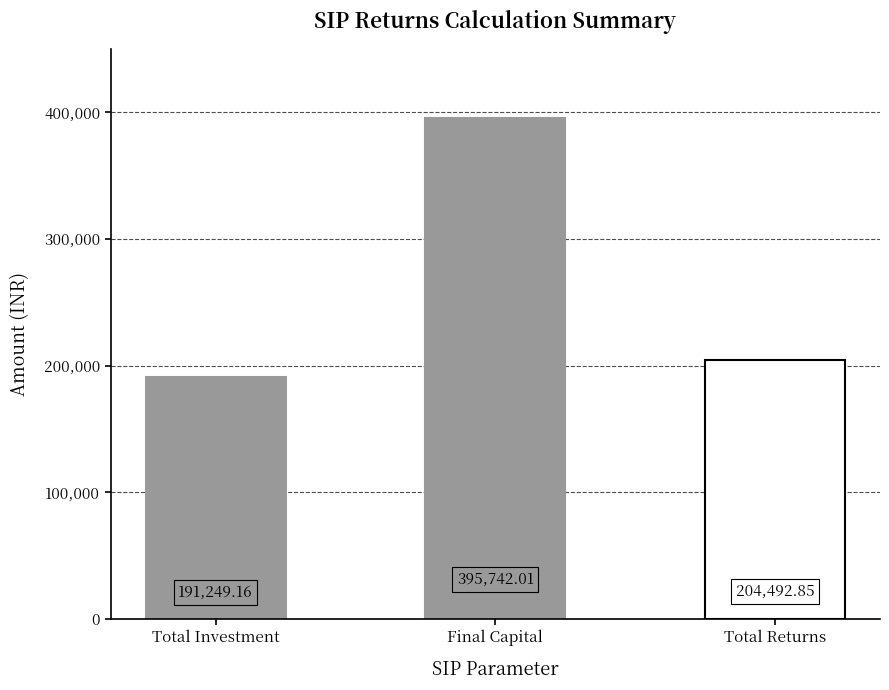

Reading left to right, transcribe all the data shown in this chart.

Total Investment=191249.2	Final Capital=395742.0	Total Returns=204492.9